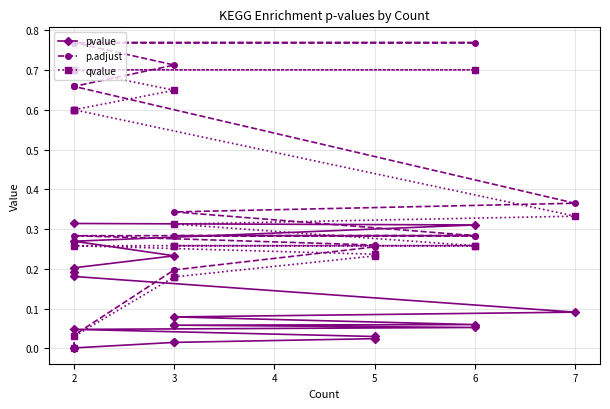

How many data points does each series have?

20